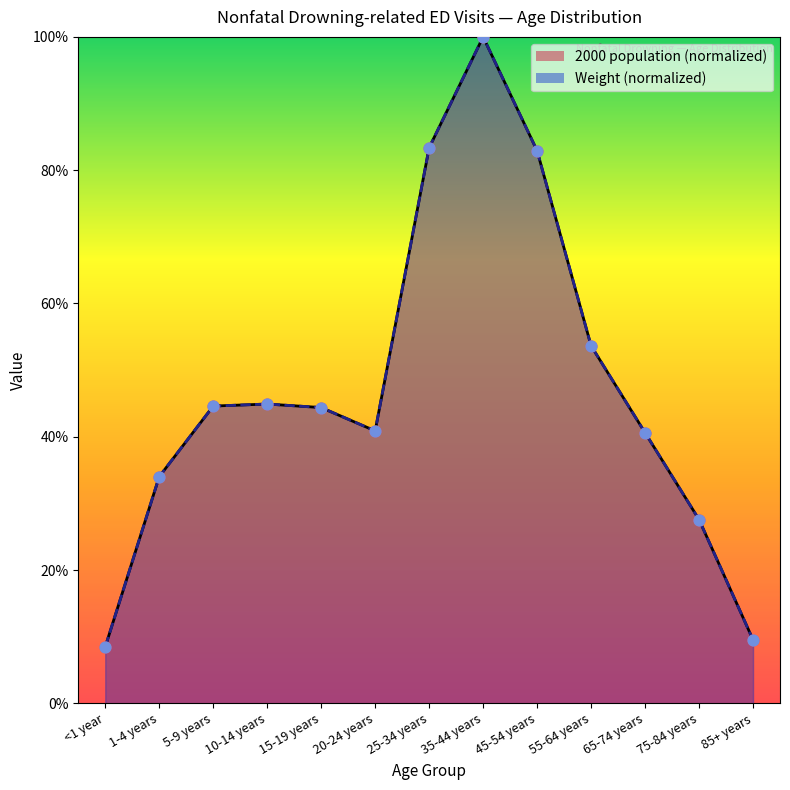

Which series contains the highest Y value?

2000 population